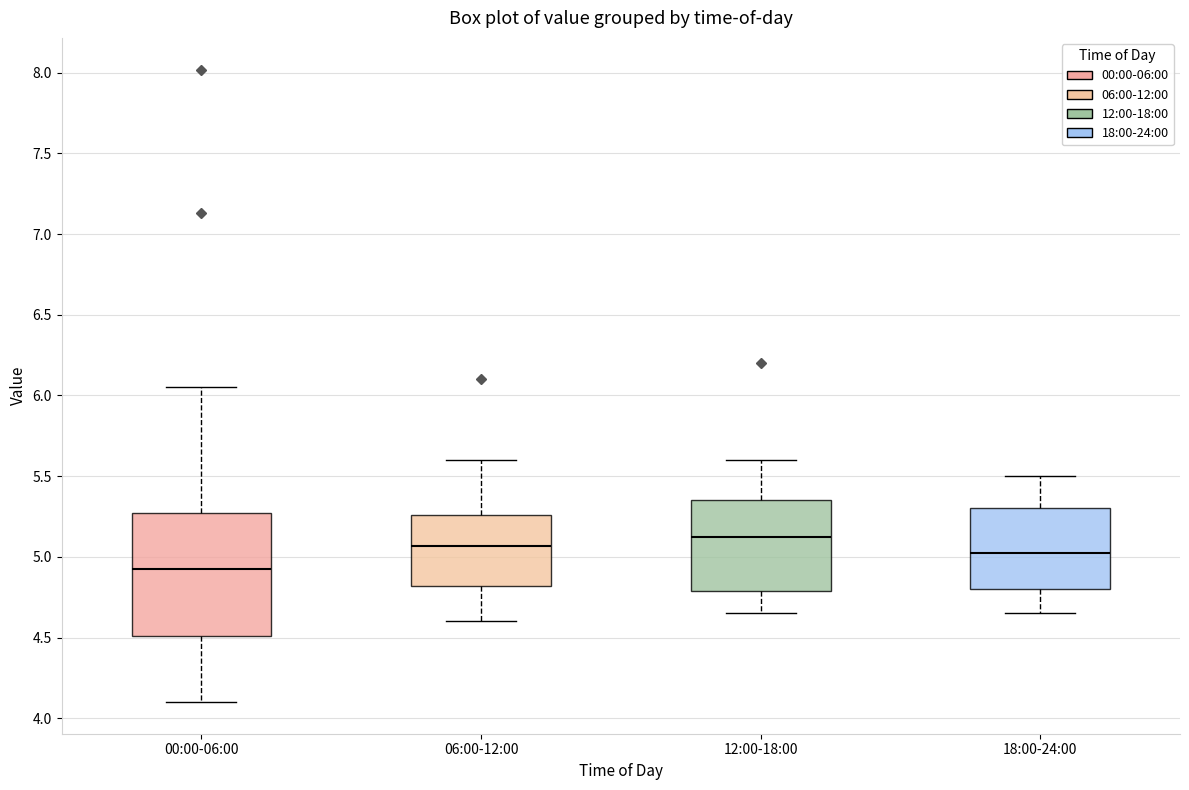

Comparing the boxes themselves (not the whiskers), which one is the tallest?

00:00-06:00